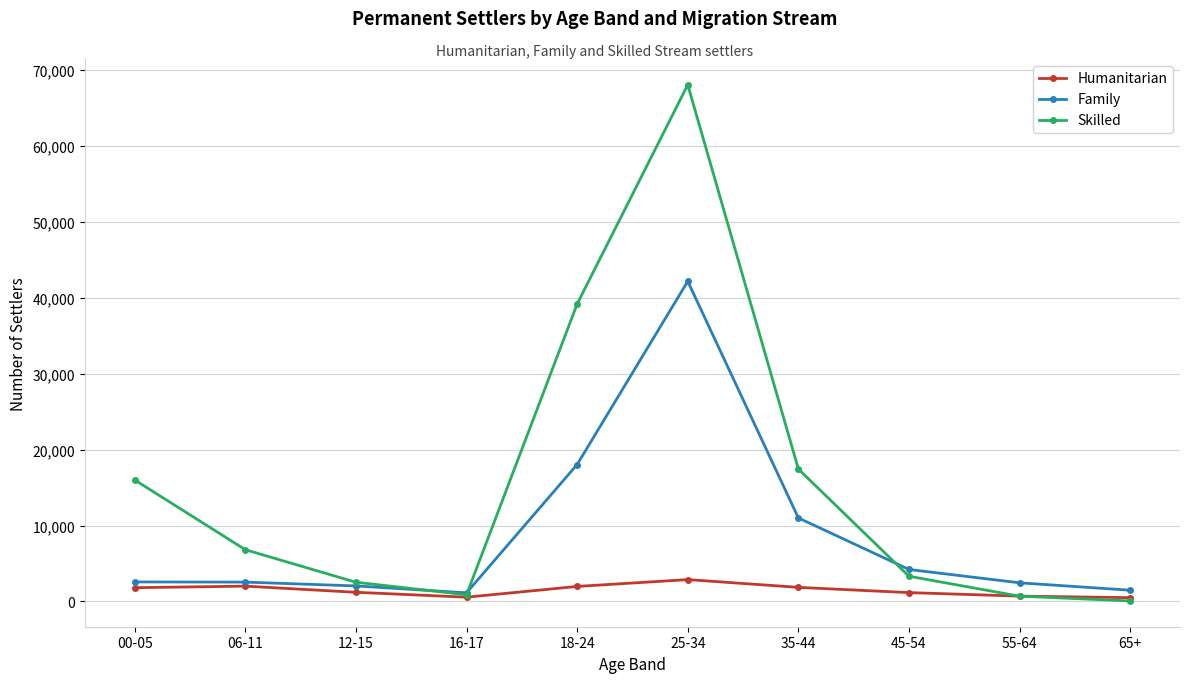

True or false: Humanitarian has more than 0 interior local peaks.

True